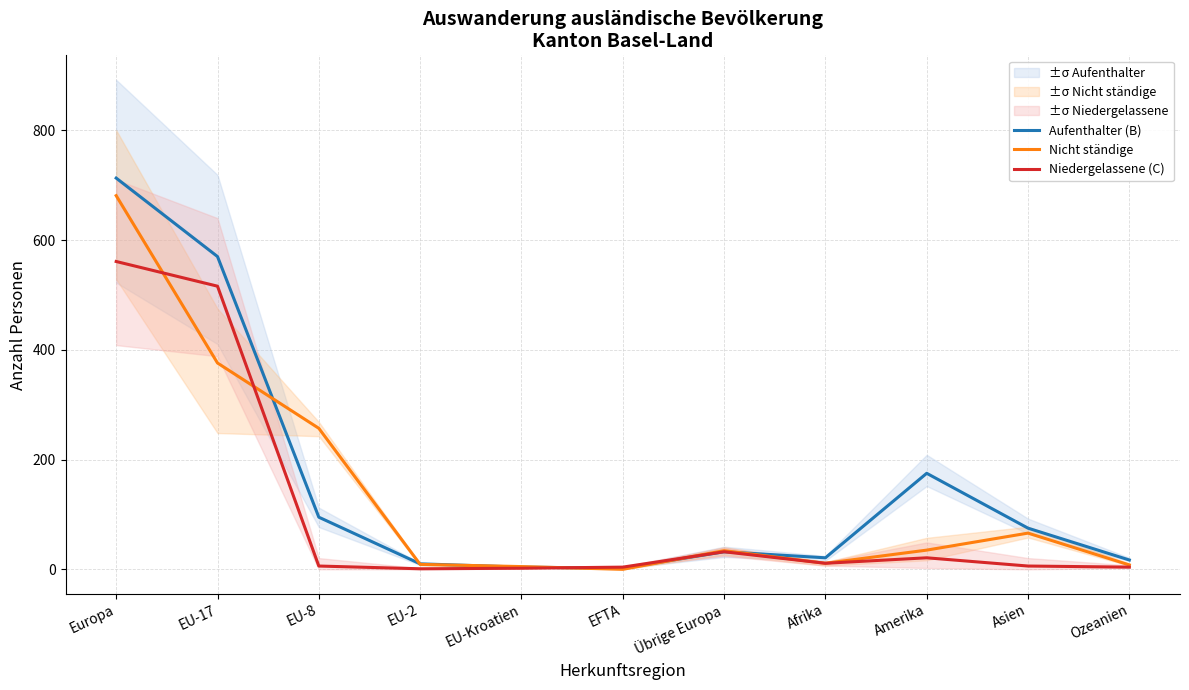

Reading left to right, what are all the values shown in this chart?

Aufenthalter (B): 713	570	95	10	4	2	32	21	175	75	17
Nicht ständige: 681	376	257	9	5	0	34	11	35	66	8
Niedergelassene (C): 561	516	6	1	2	4	32	11	21	6	4